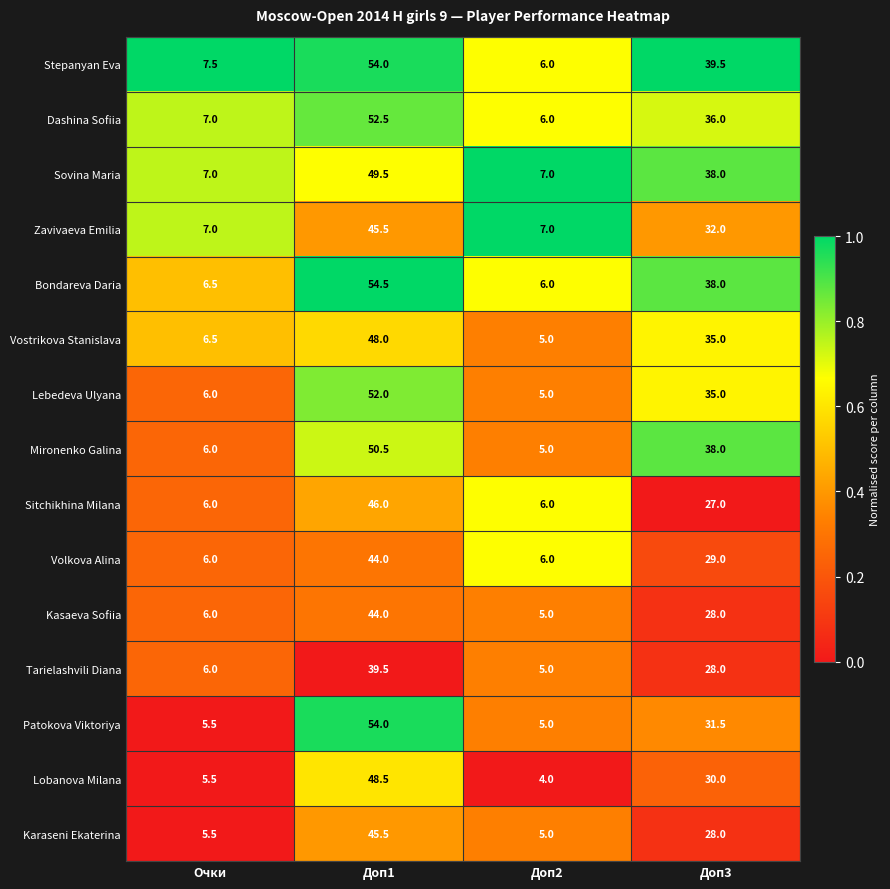

True or false: Karaseni Ekaterina has a value of 45.5 at Доп1.

True